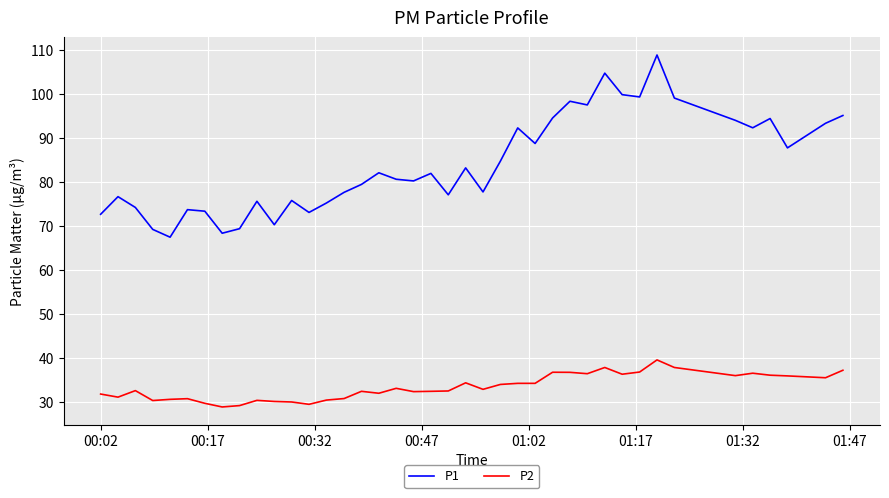

Rank the series by their maximum value, from highest to lowest.

P1, P2